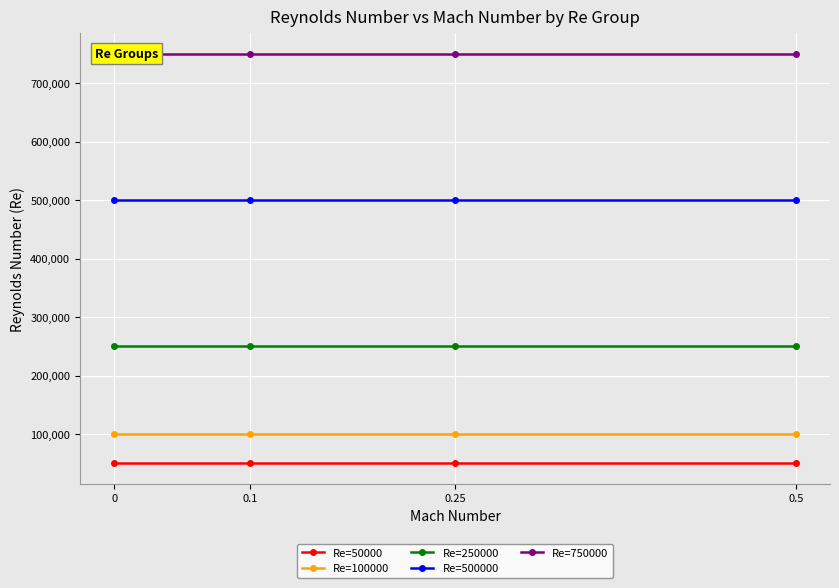

True or false: Re=50000 and Re=750000 intersect in this chart.

False